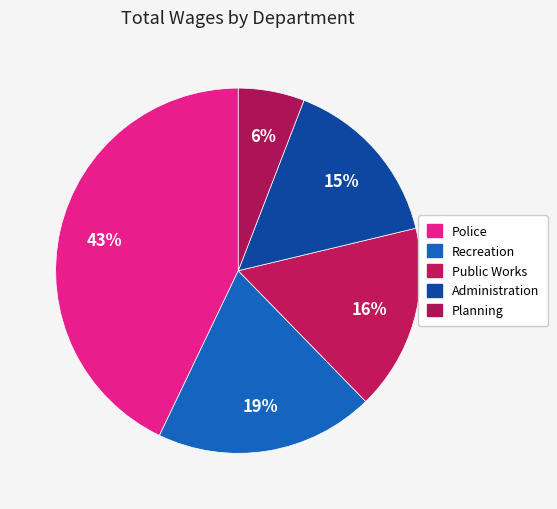

Which has a higher value, Administration or Planning?

Administration